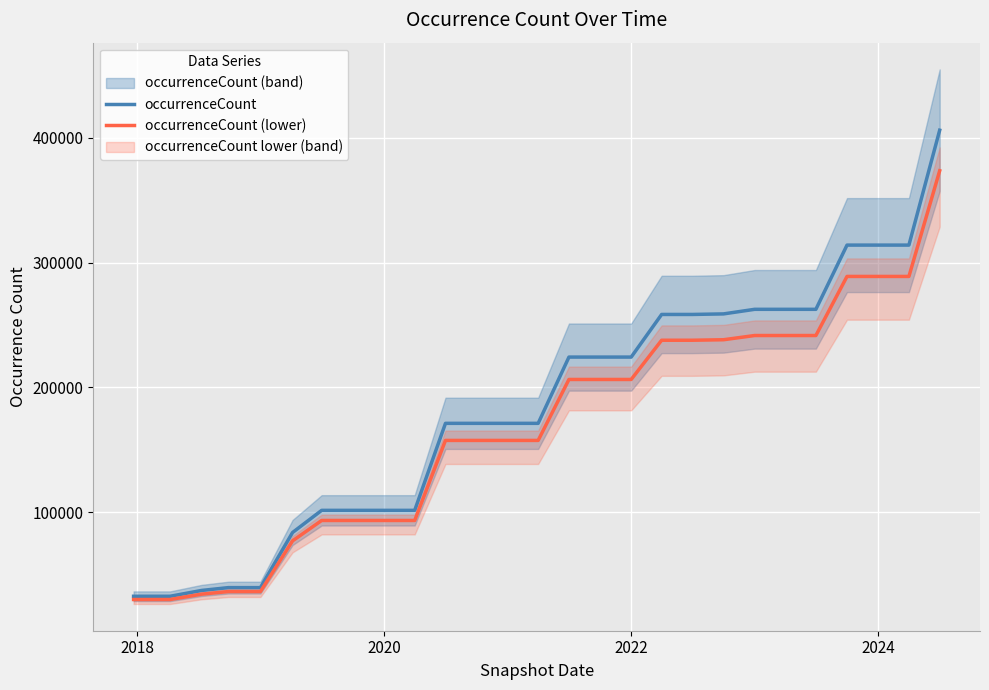

The value of occurrenceCount (lower) at 2024 is 416546.2. True or false?

False